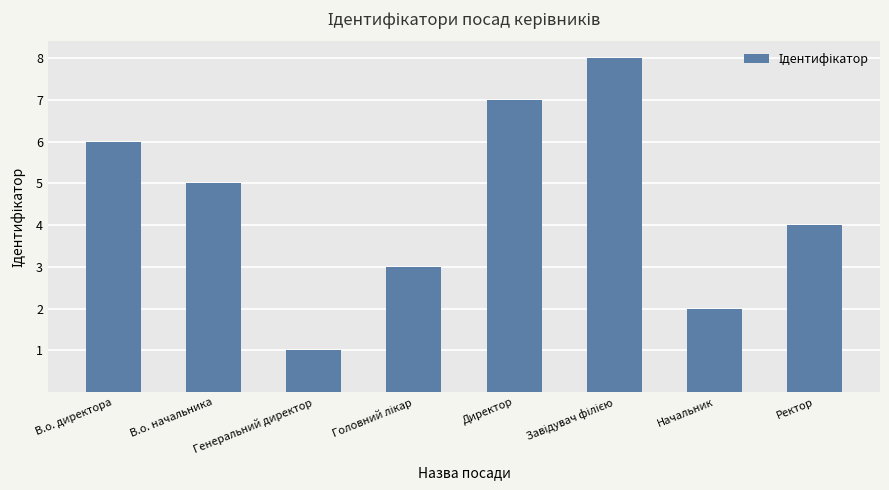

What is the sum of the values at Генеральний директор and Начальник?

3